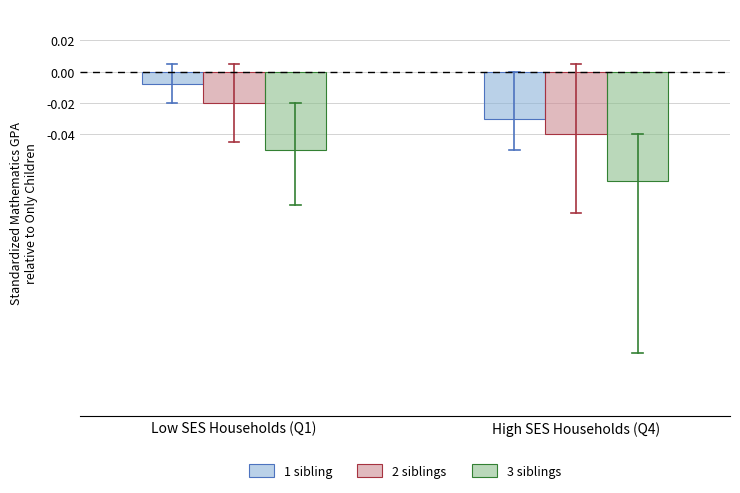

Which series changed the most between Low SES Households (Q1) and High SES Households (Q4)?

1 sibling